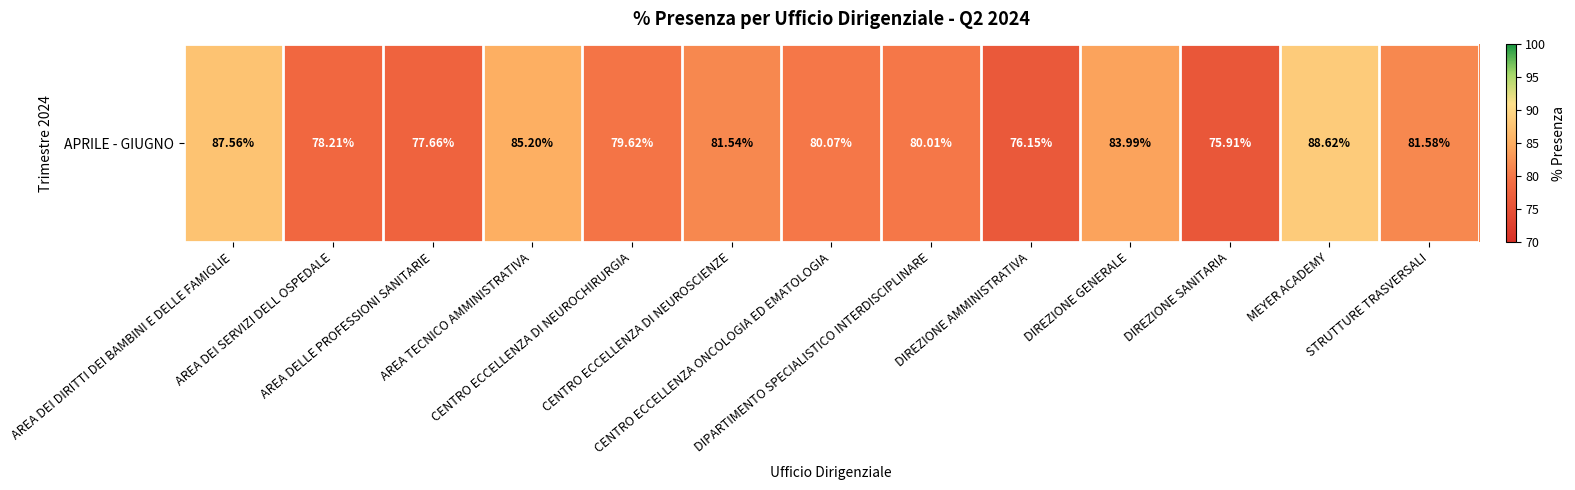

True or false: the data shows 81.6 at STRUTTURE TRASVERSALI.

True